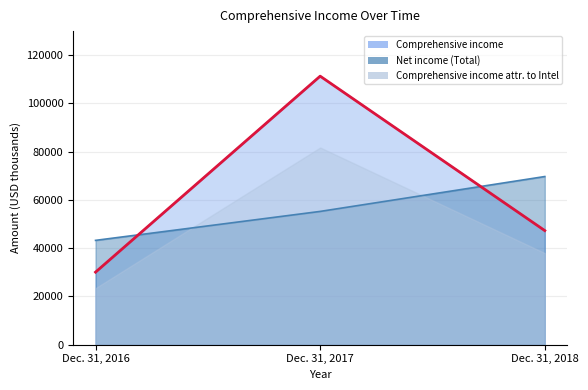

How many values in the Comprehensive income series exceed 47298?

1